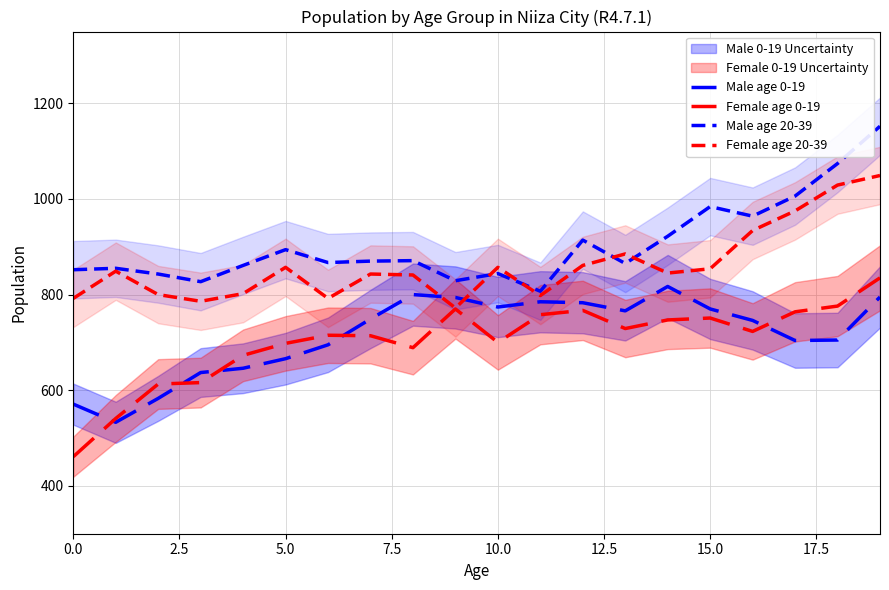

How many lines are shown in the chart?

4